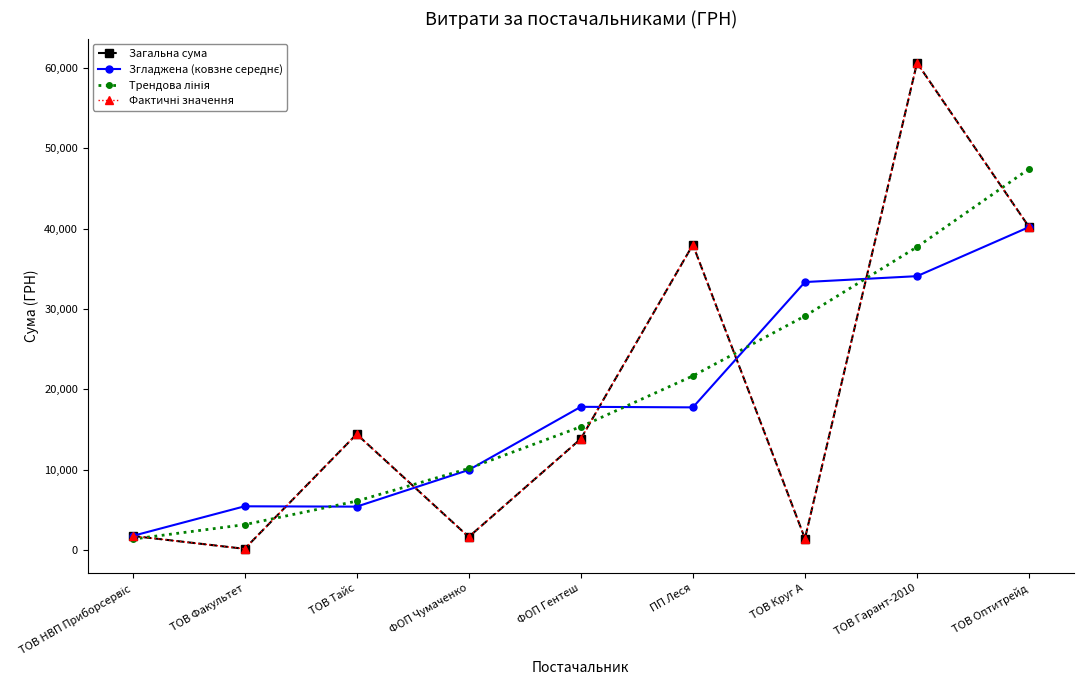

Is the value of Трендова лінія at ФОП Чумаченко greater than the value of Згладжена (ковзне середнє) at ТОВ Тайс?

Yes